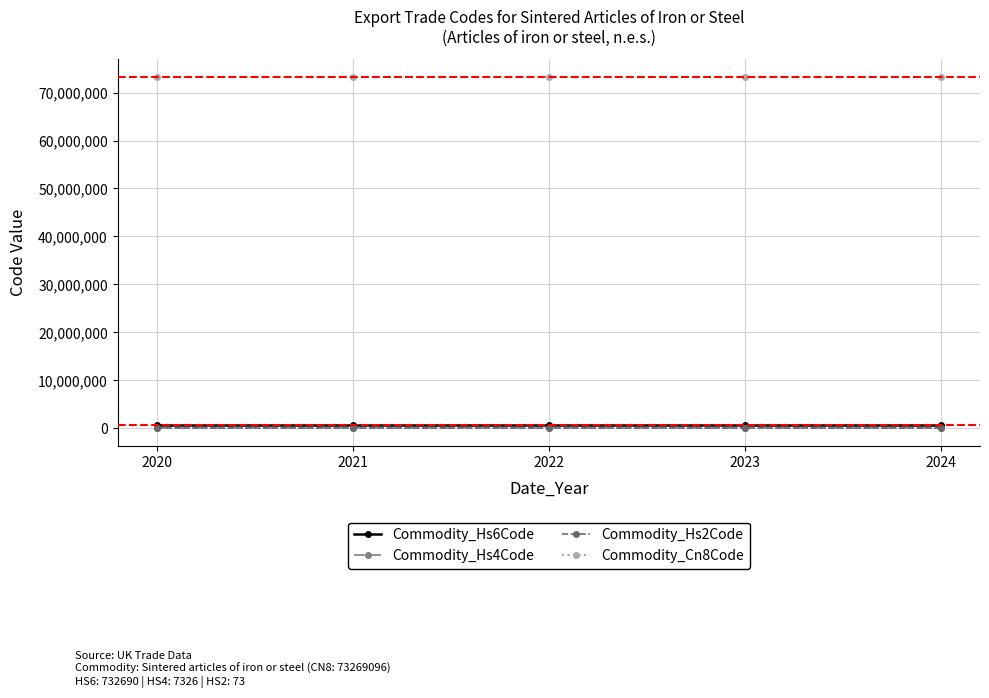

What is the value of the Commodity_Hs6Code point at the 4th from the left?

732690